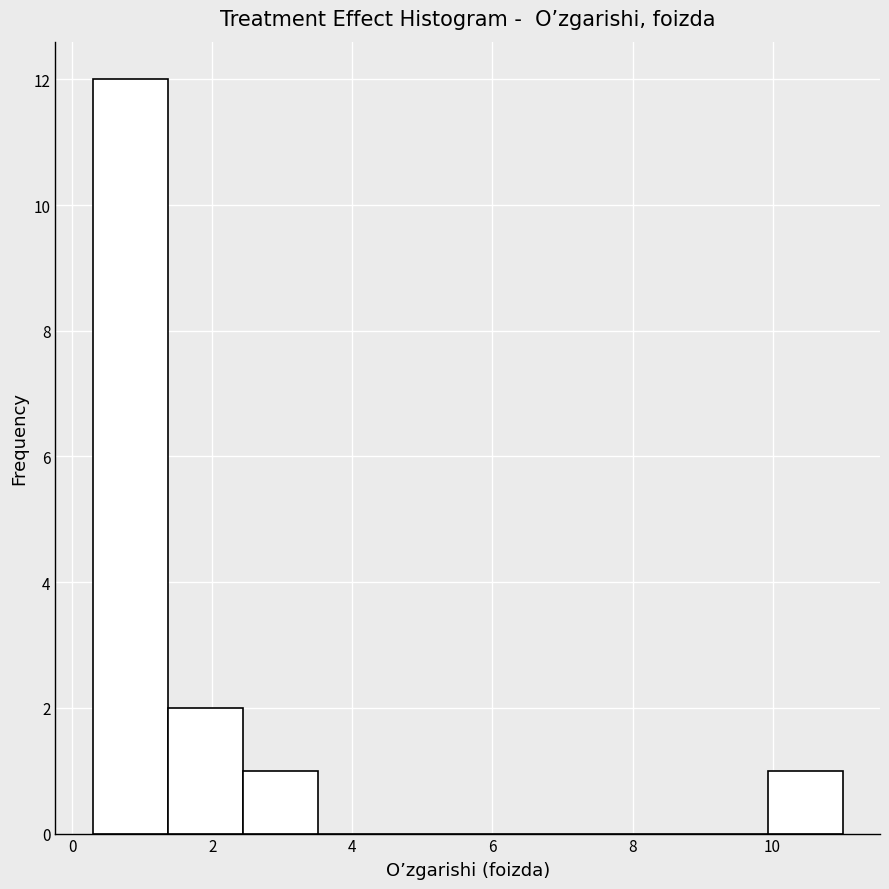

Reading left to right, transcribe this chart: for each bar, give the range it covers on the x-axis and its height. Neither the bar edges nor the heights are printed on the chart, so give them approximately, as read against the axes.

0.2 to 1.4: 12
1.4 to 2.4: 2
2.4 to 3.6: 1
3.6 to 4.6: 0
4.6 to 5.6: 0
5.6 to 6.8: 0
6.8 to 7.8: 0
7.8 to 8.8: 0
8.8 to 10.0: 0
10.0 to 11.0: 1